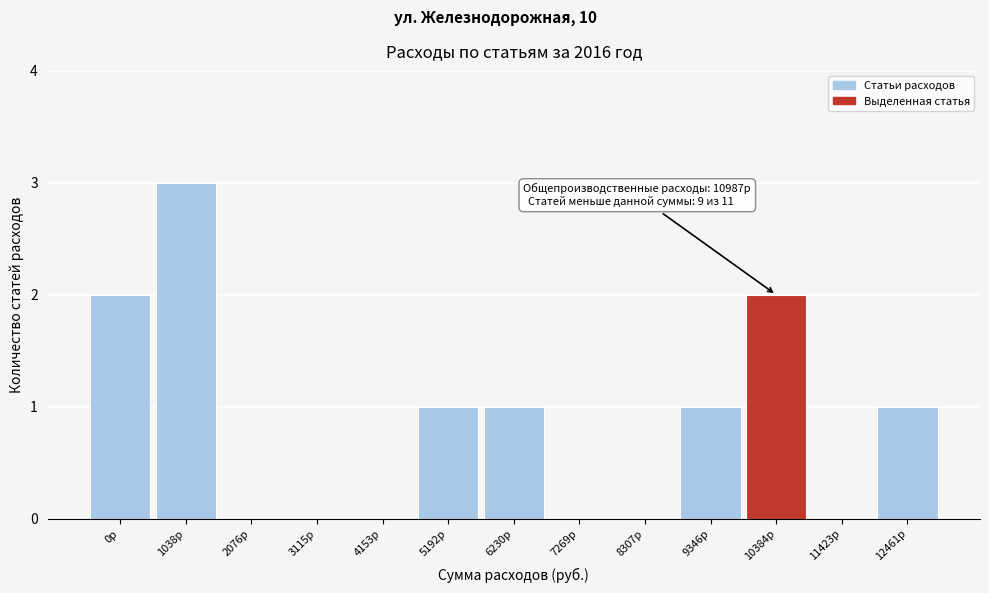

Reading left to right, transcribe all the data shown in this chart.

0р=2	1038р=3	2076р=0	3115р=0	4153р=0	5192р=1	6230р=1	7269р=0	8307р=0	9346р=1	10384р=2	11423р=0	12461р=1